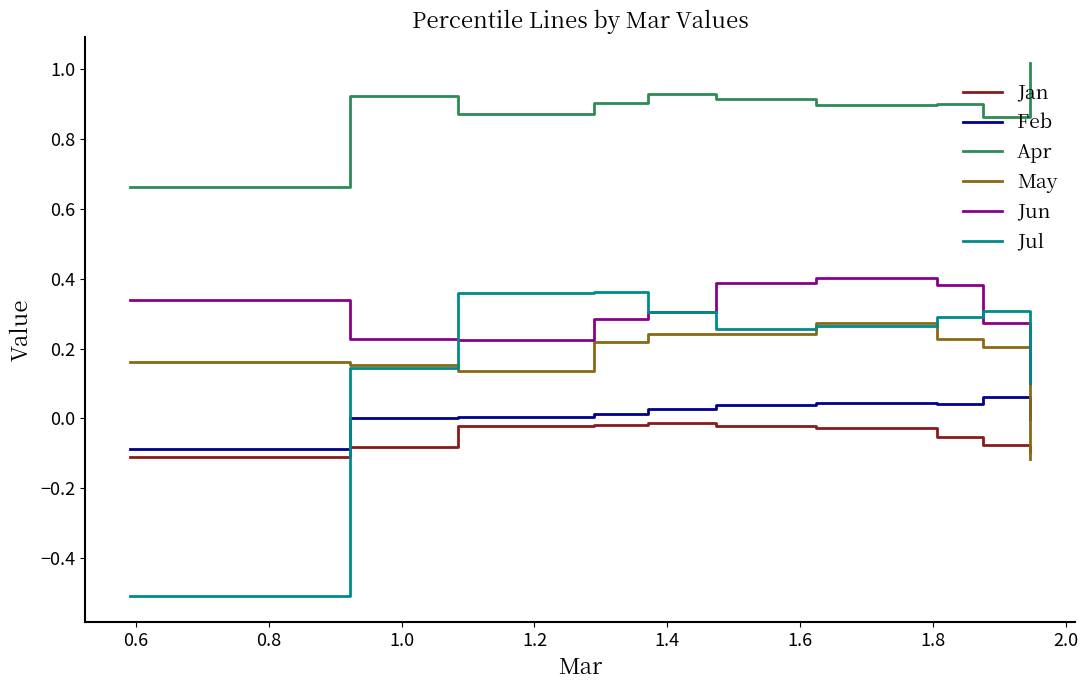

True or false: May and Jul cross at least once.

True